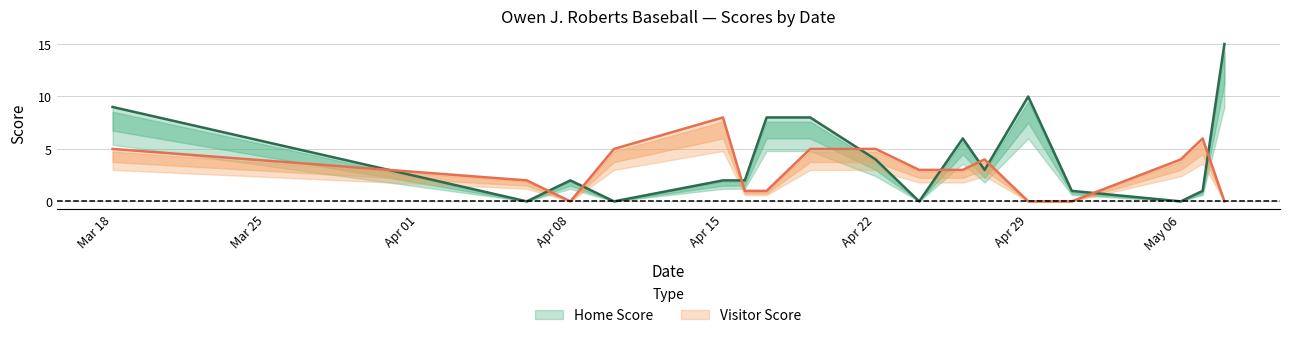

What is the sum of all Home Score values?

71